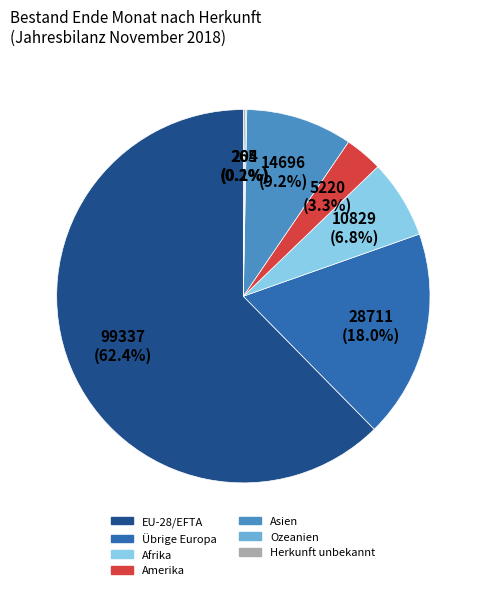

What is the largest slice in the pie chart?

EU-28/EFTA